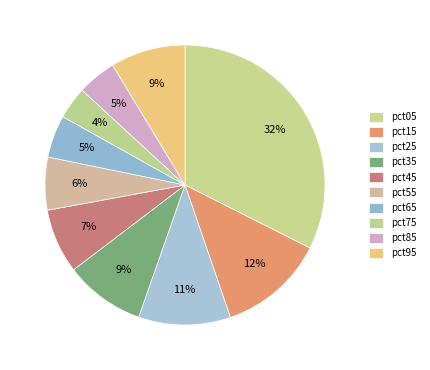

What percentage do pct05 and pct75 together represent?

36.2%